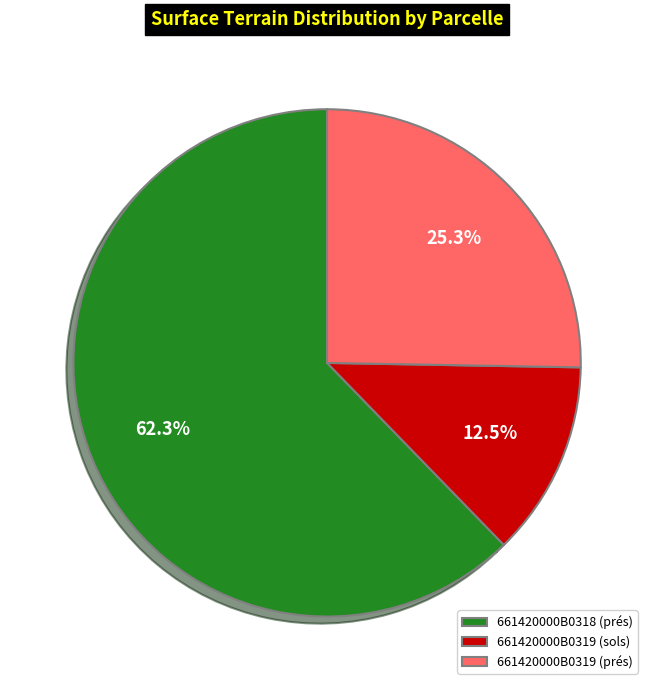

Rank the categories by value from lowest to highest.

661420000B0319 (sols), 661420000B0319 (prés), 661420000B0318 (prés)